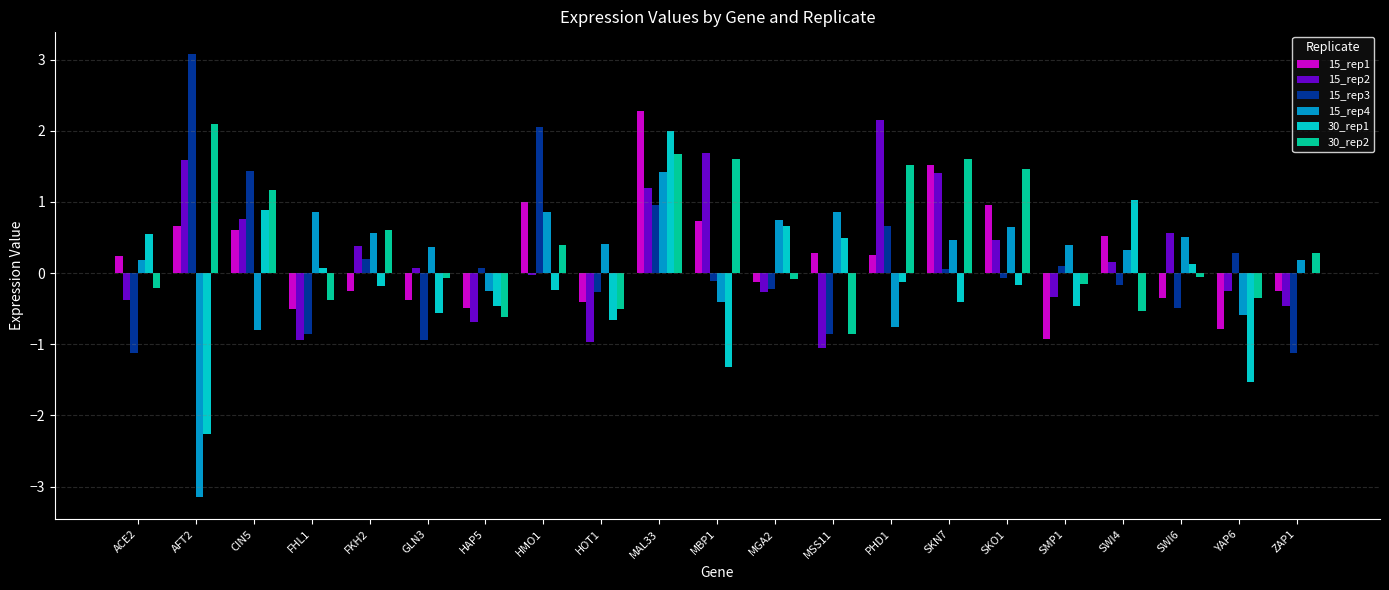

Which category has the highest value in the 15_rep3 series?

AFT2